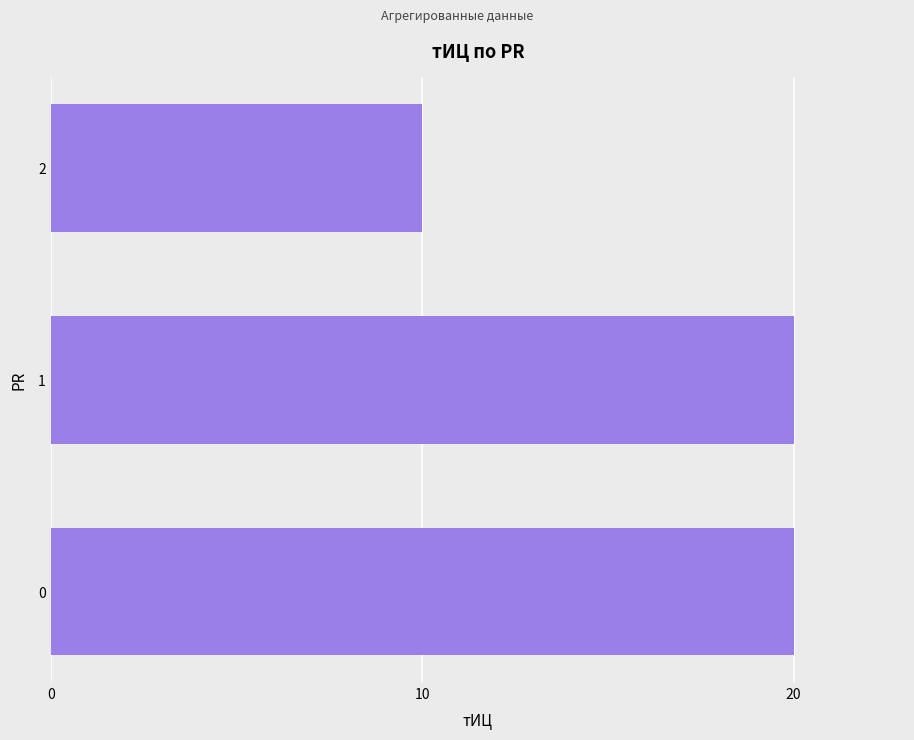

The value at 2 is 10. True or false?

True